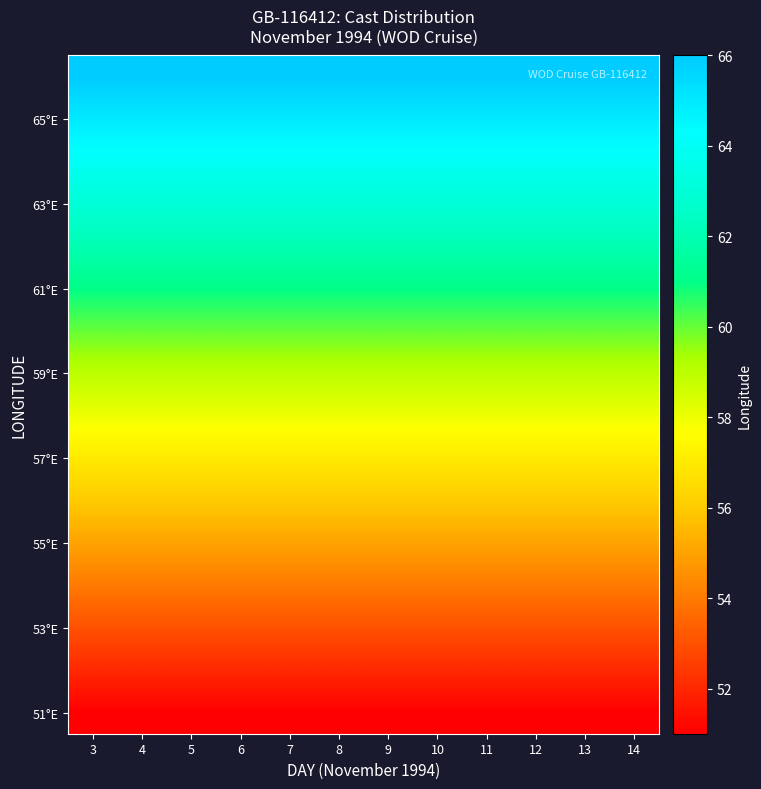

What is the total value across all series at 8?

936